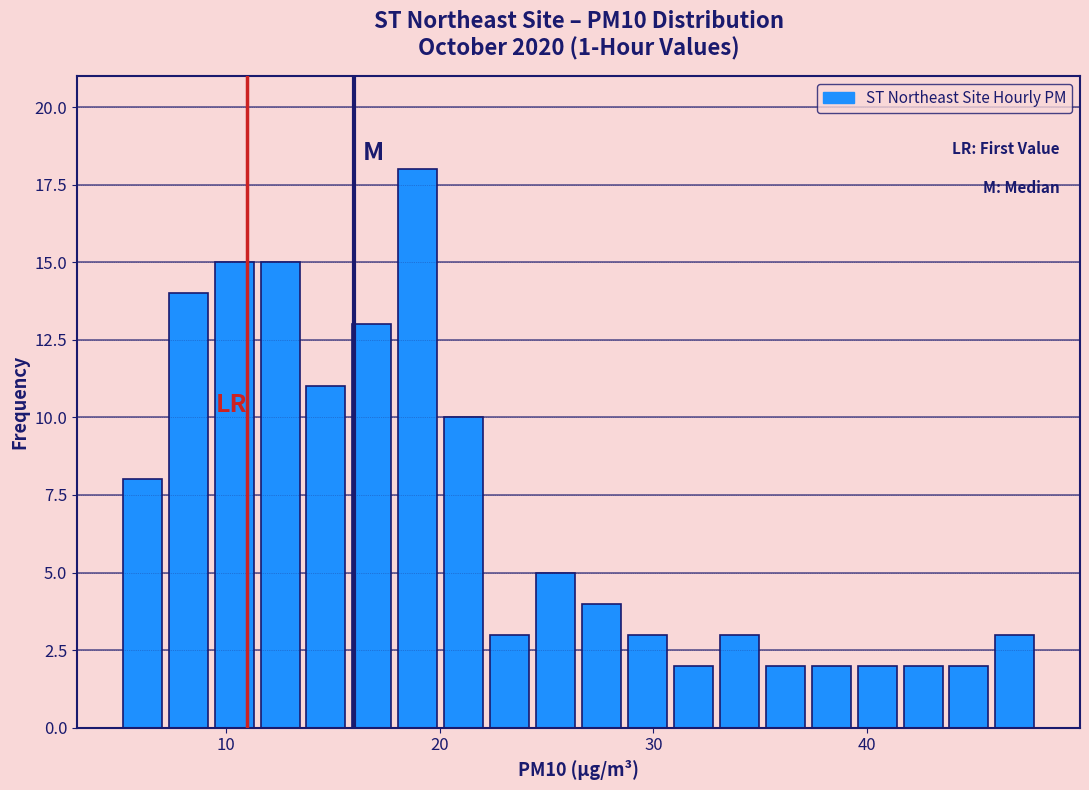

Read against the x-axis, roughly where is the centre of the tallest bar?

19